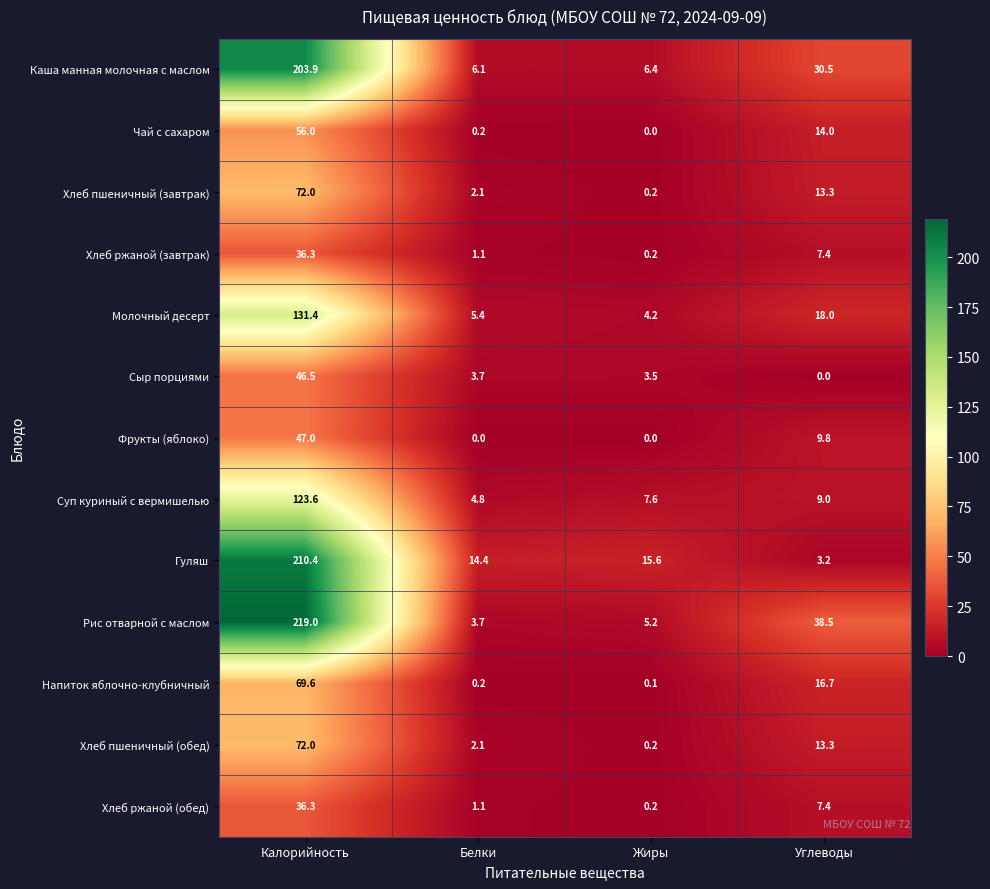

How many series are shown in this chart?

13